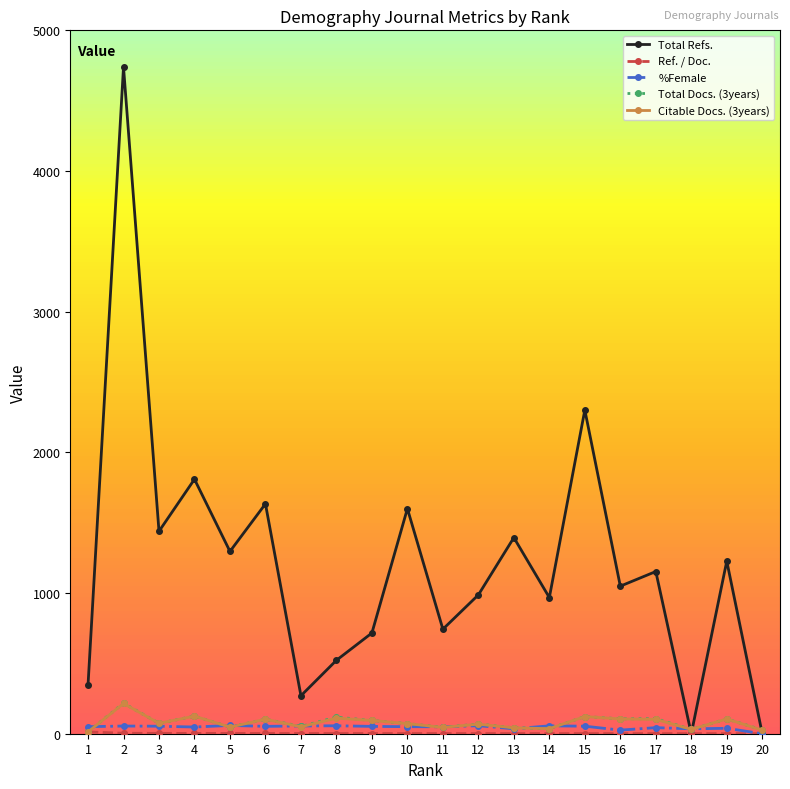

Which series has the largest range (max minus min)?

Total Refs.